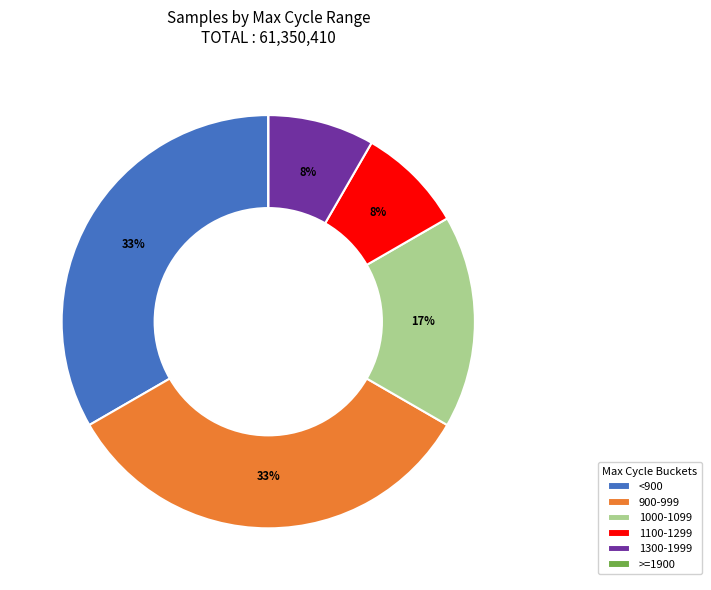

True or false: <900 accounts for 33% of the total.

True